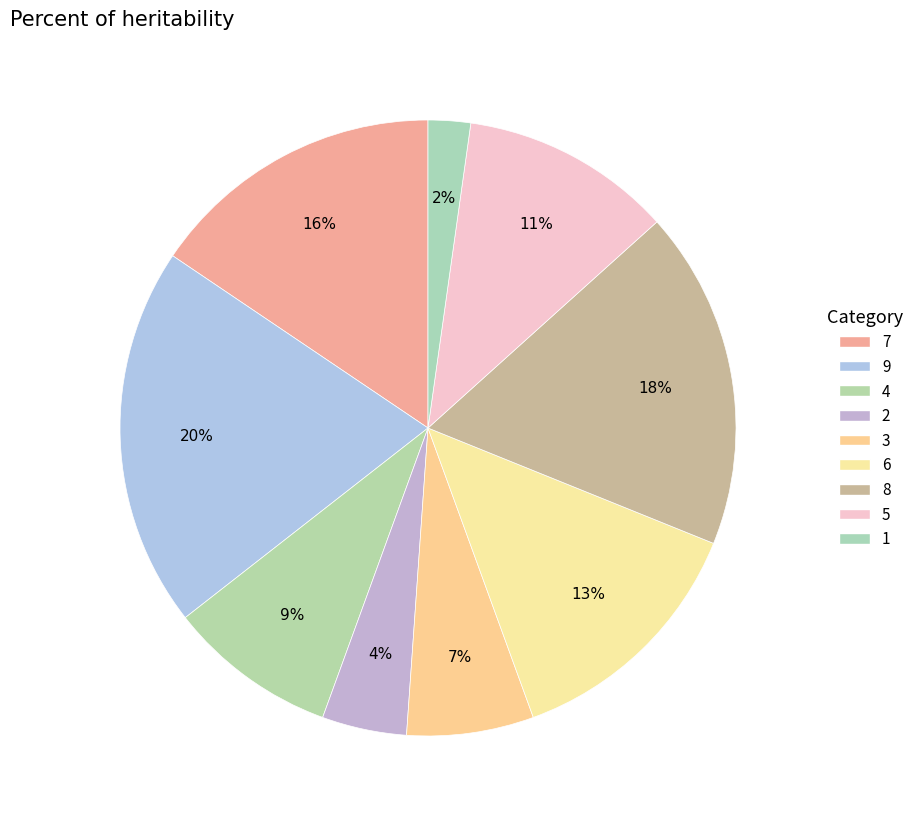

To the nearest percent, what portion does 2 represent?

4%